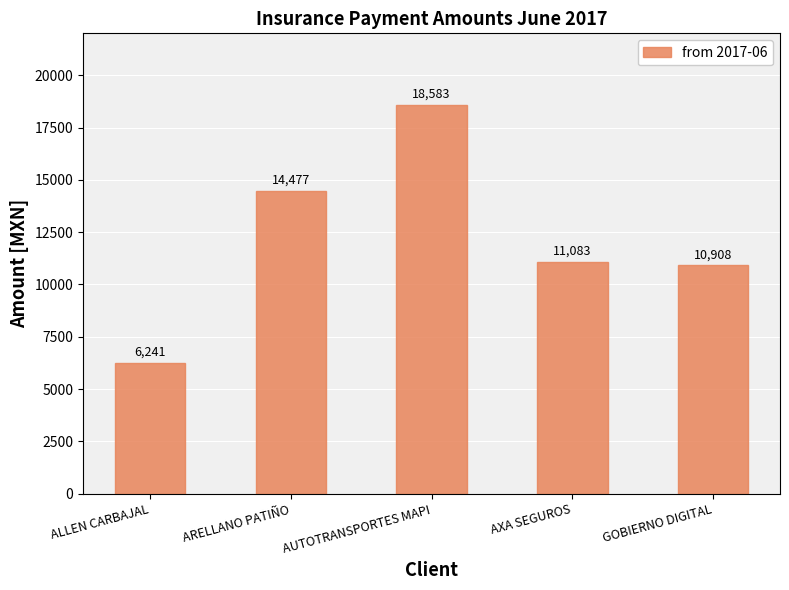

What is the difference between the second highest and minimum values?

8235.6